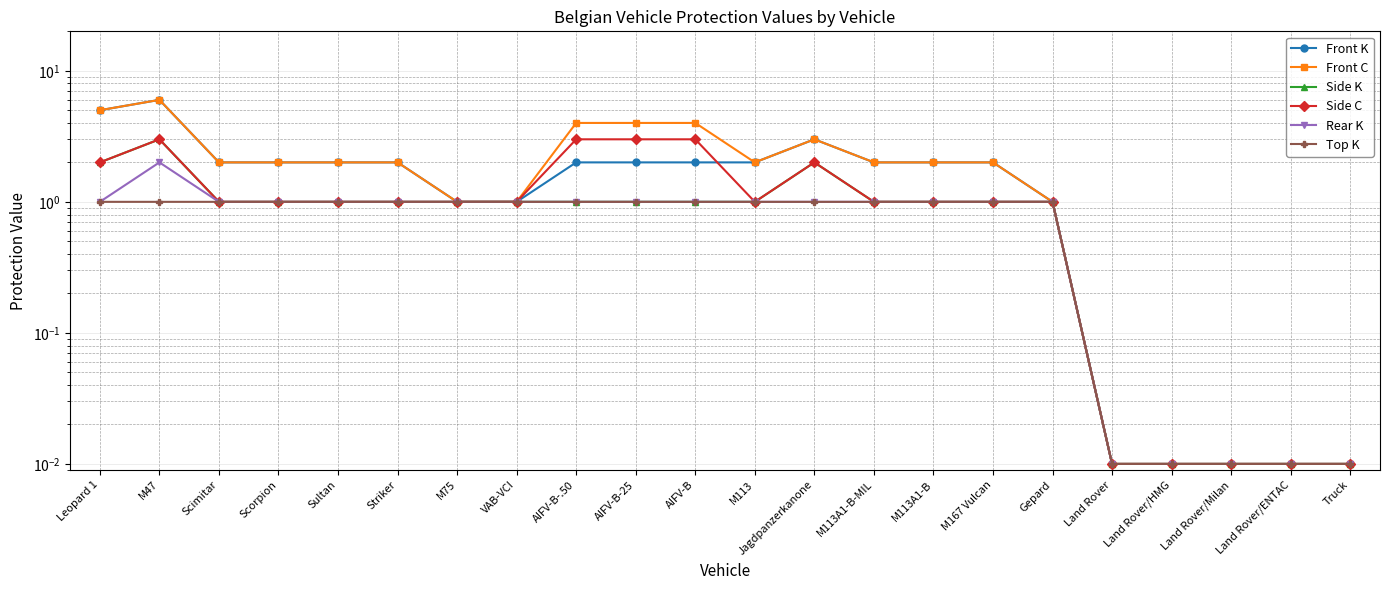

Is this an area chart (filled region under the line)?

No